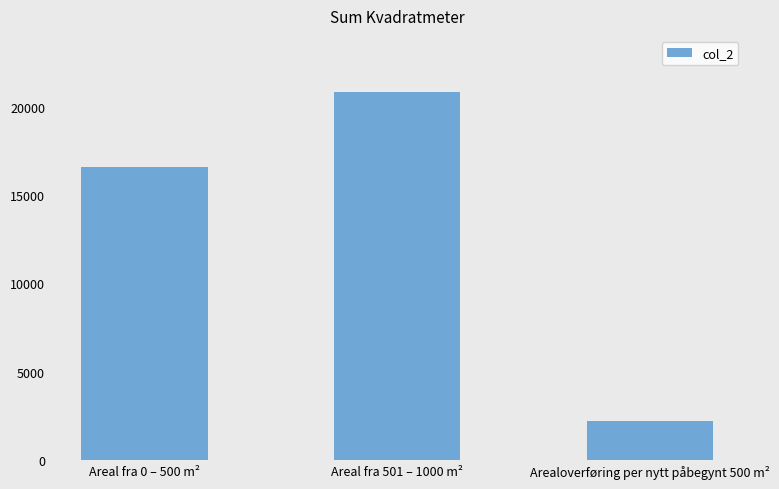

List the labels in order of value, smallest first.

Arealoverføring per nytt påbegynt 500 m², Areal fra 0 – 500 m², Areal fra 501 – 1000 m²